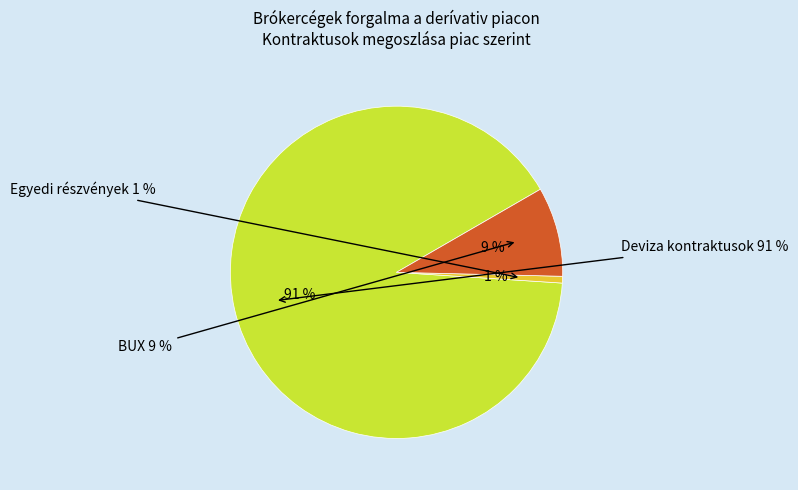

What is the ratio of the value at BUX to the value at Egyedi részvények?

13.4